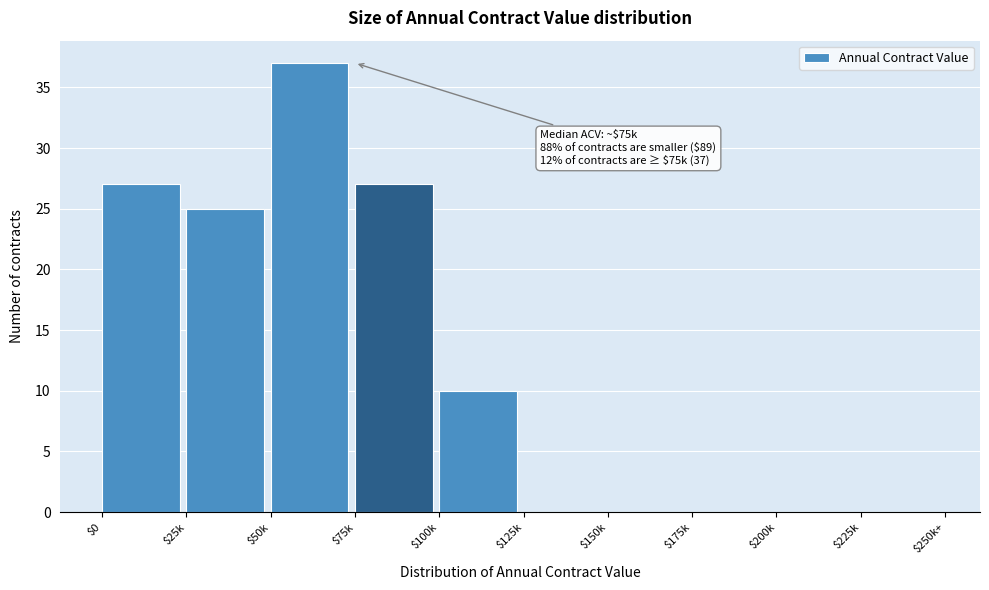

Is it true that the value at $50k is 26?

False